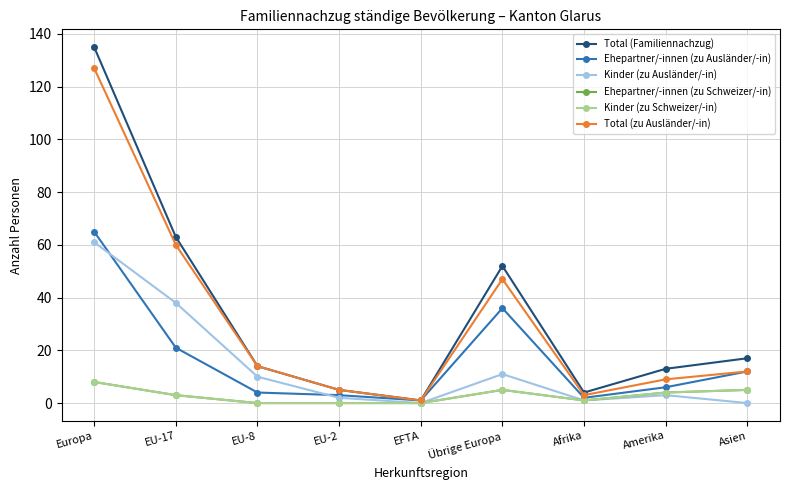

How many interior local peaks does the Ehepartner/-innen (zu Ausländer/-in) series have?

1